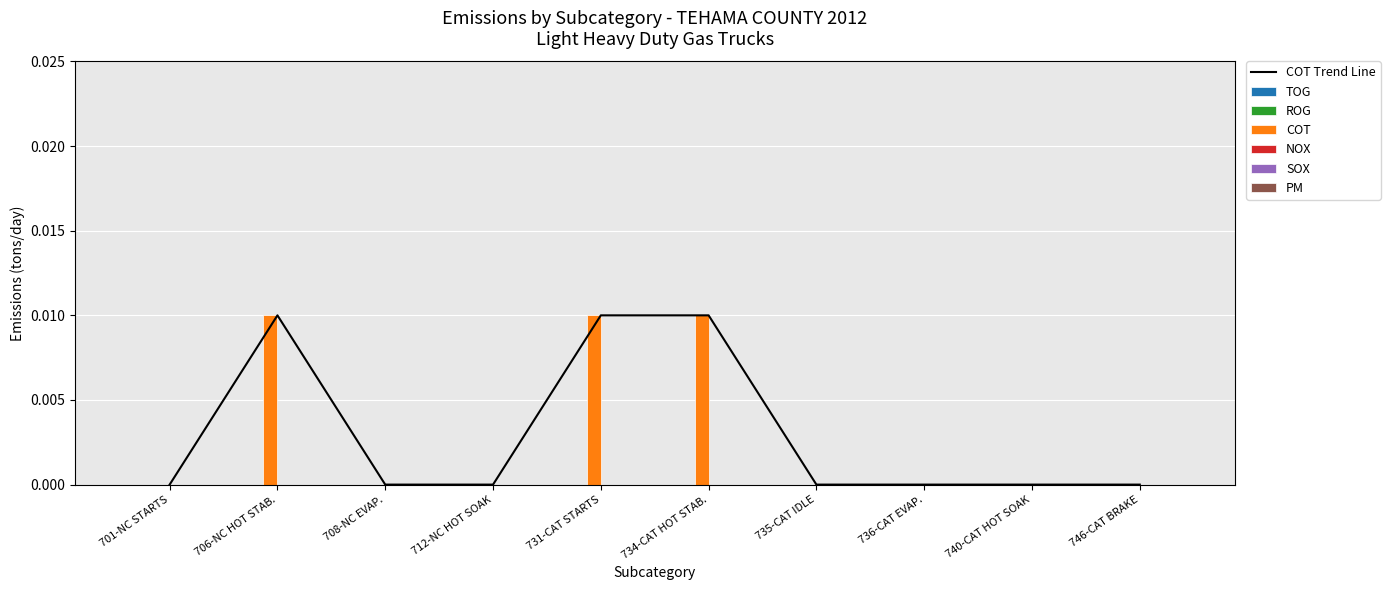

What are all the series names shown in the legend?

TOG, ROG, COT, NOX, SOX, PM